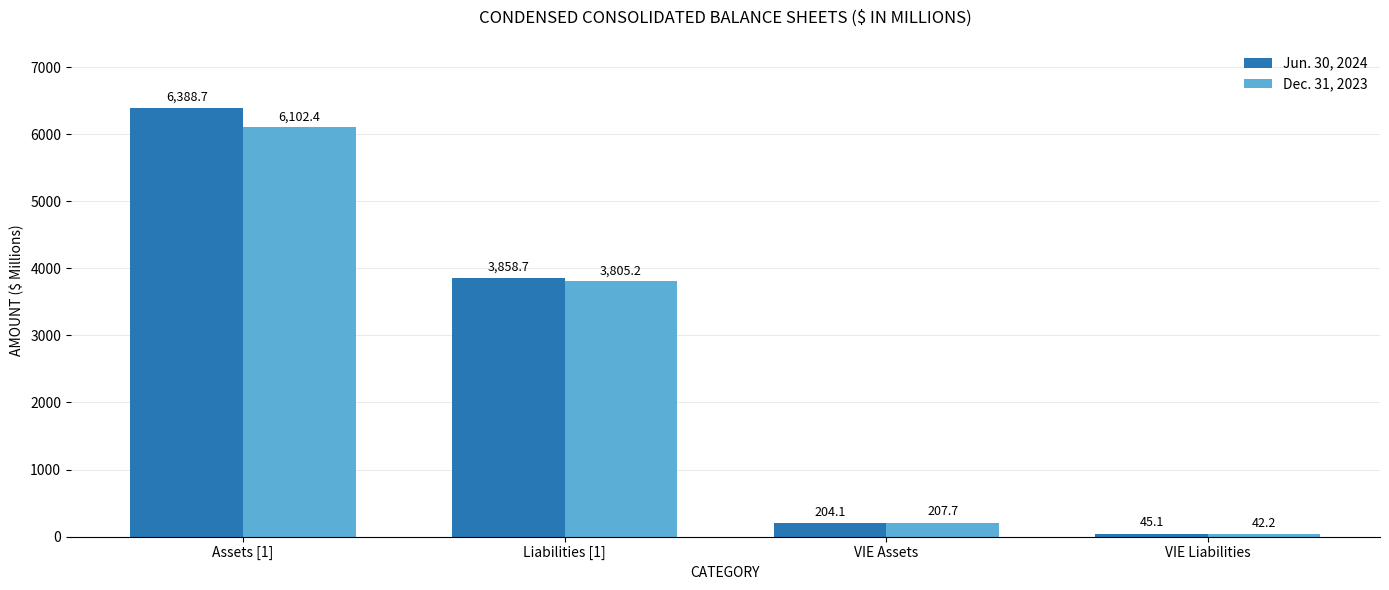

What position from the left is Assets [1]?

1